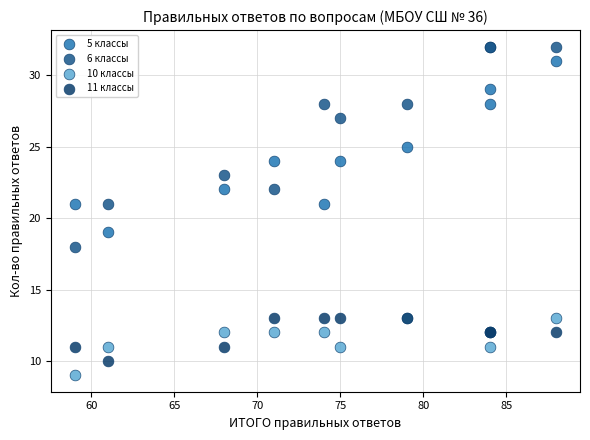

What is the X range (max minus min) for the scatter plot?

29